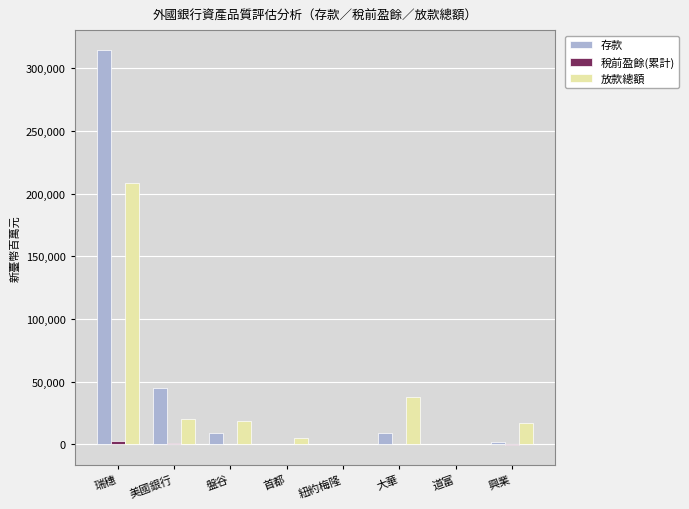

The value of 放款總額 at 美國銀行 is 6373. True or false?

False